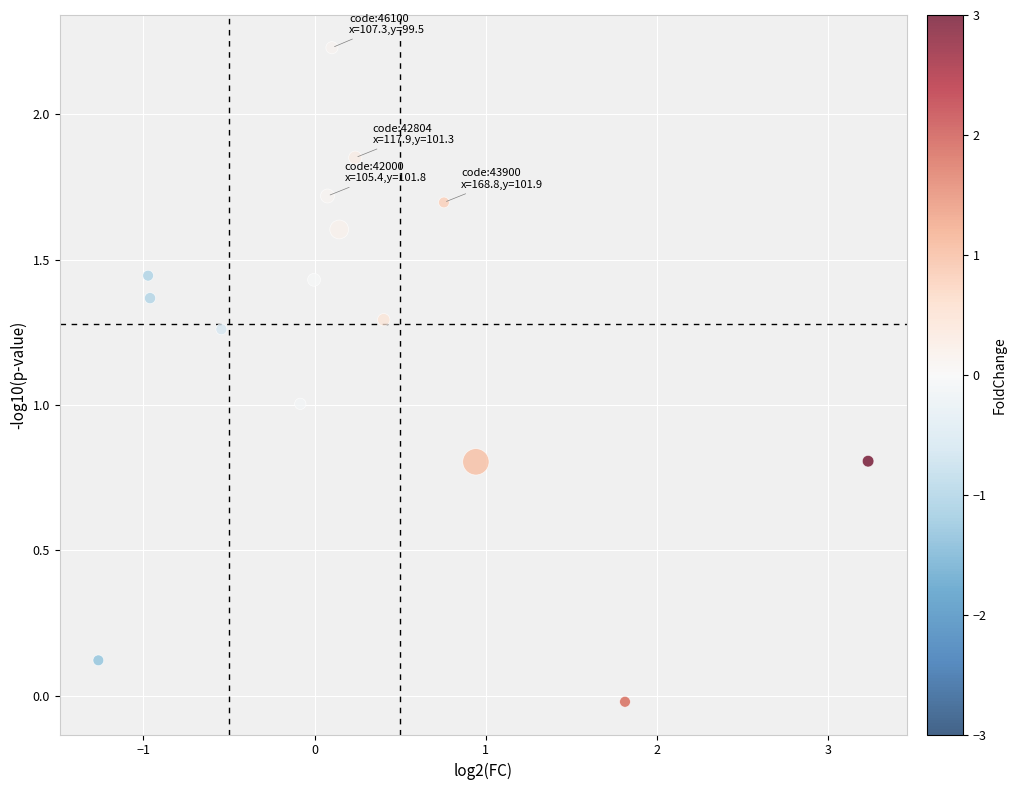

What is the range of X values (max minus min)?

4.5